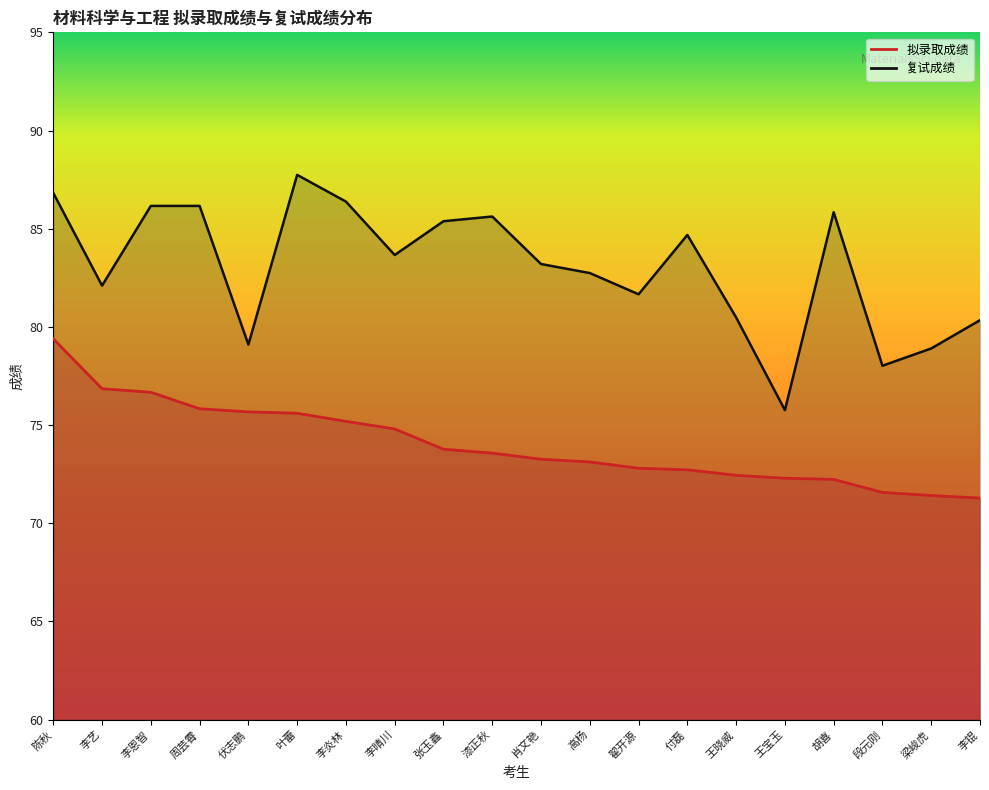

List the series in order of their overall mean, lowest first.

拟录取成绩, 复试成绩